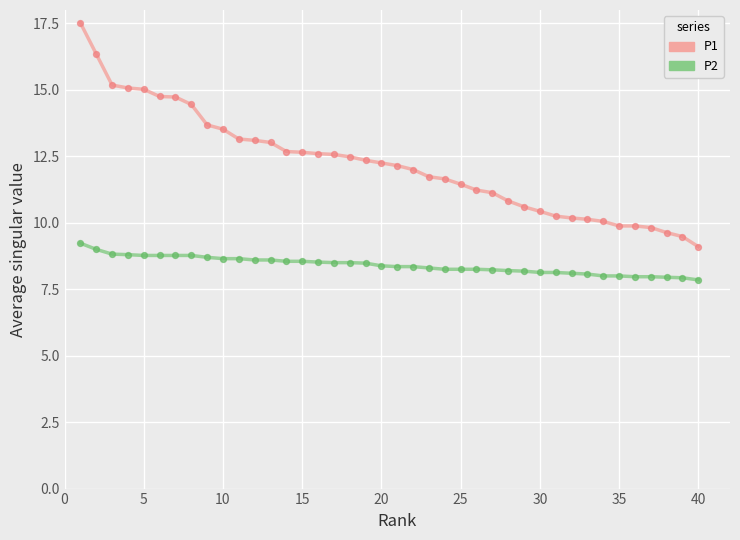

Which series contains the lowest Y value?

P2